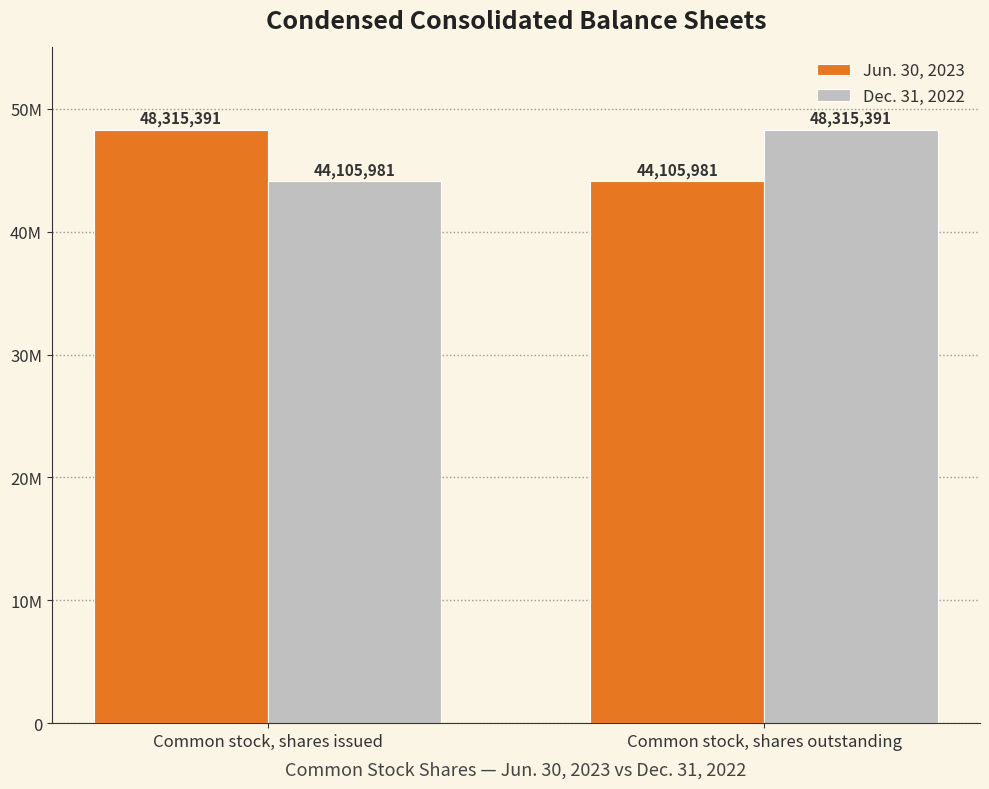

What is the label of the 2nd bar from the left?

Common stock, shares outstanding